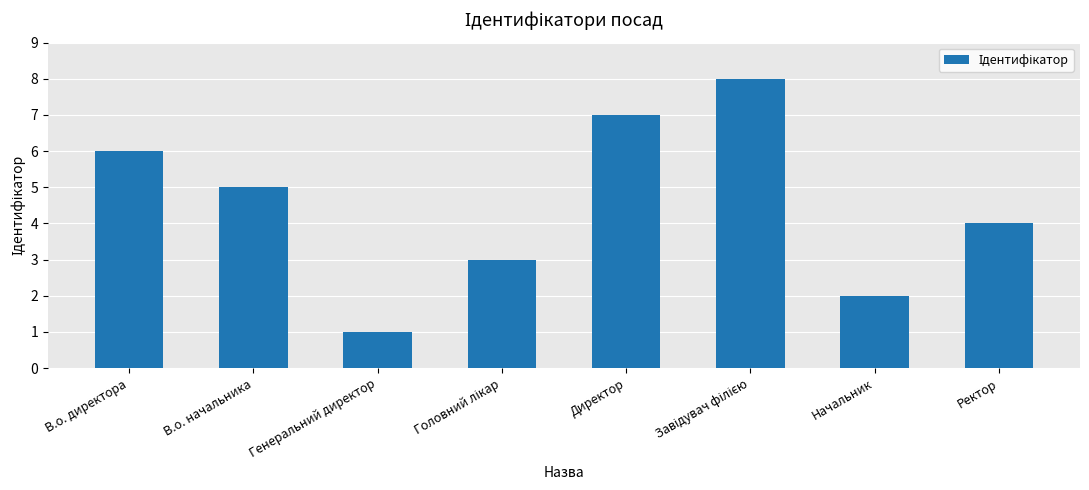

Count the number of data series in this chart.

1